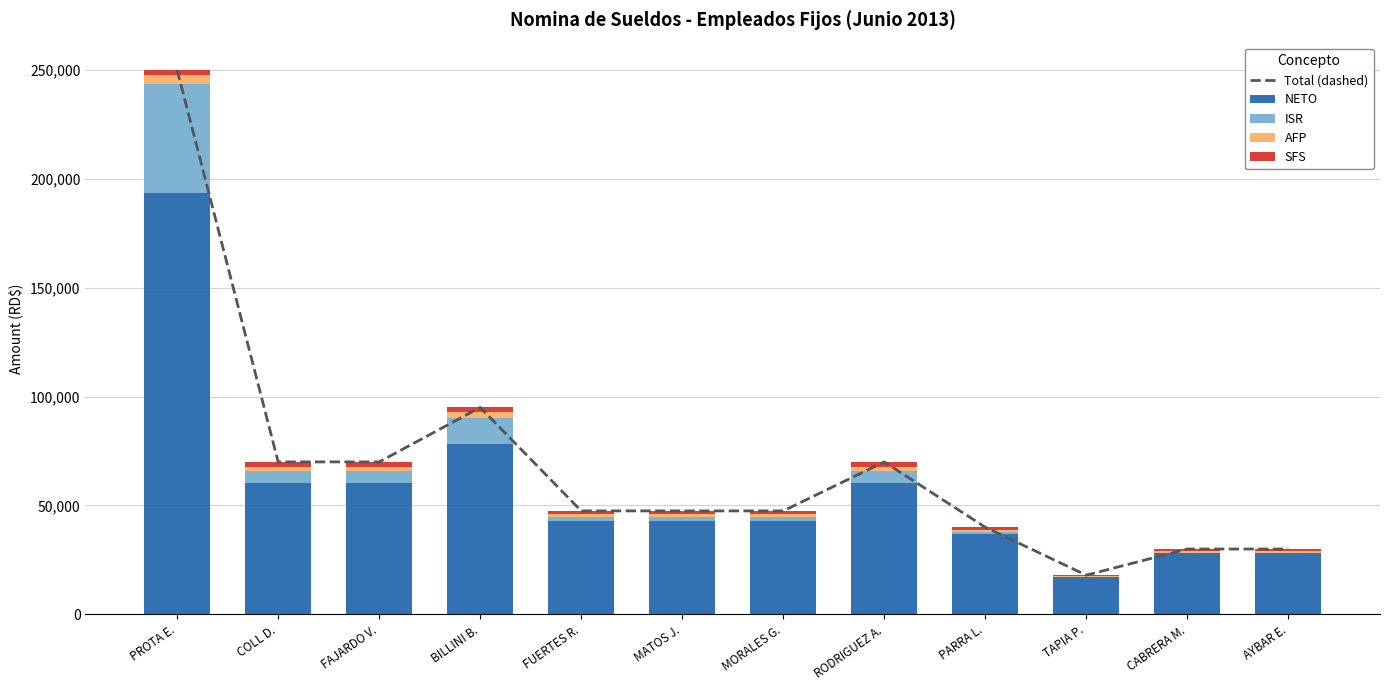

At MORALES G., list the series in order from largest to smallest.

Total (dashed), NETO, ISR, SFS, AFP